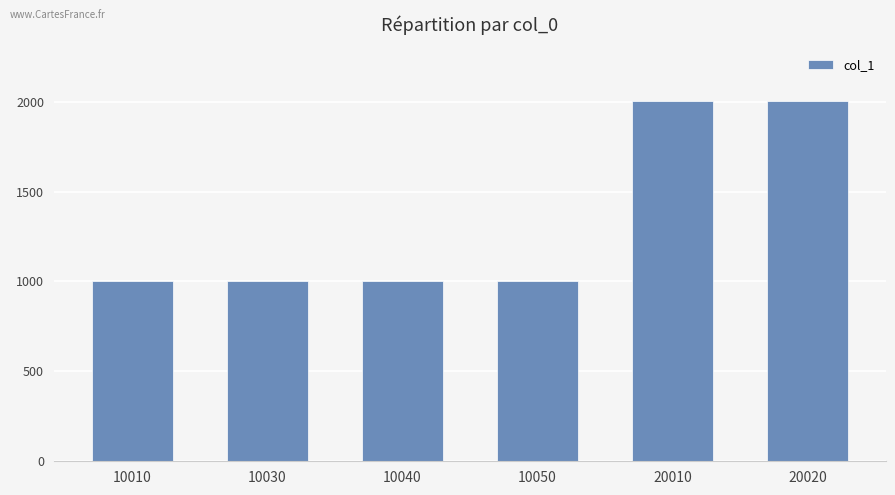

The chart shows a value of 1003 at 10030. True or false?

True